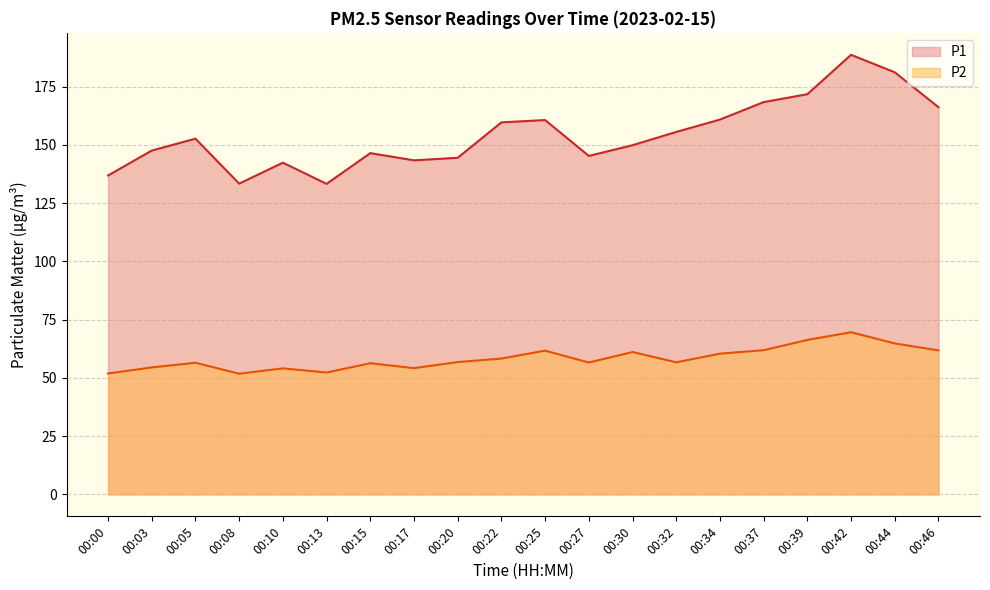

True or false: P1 and P2 intersect in this chart.

False